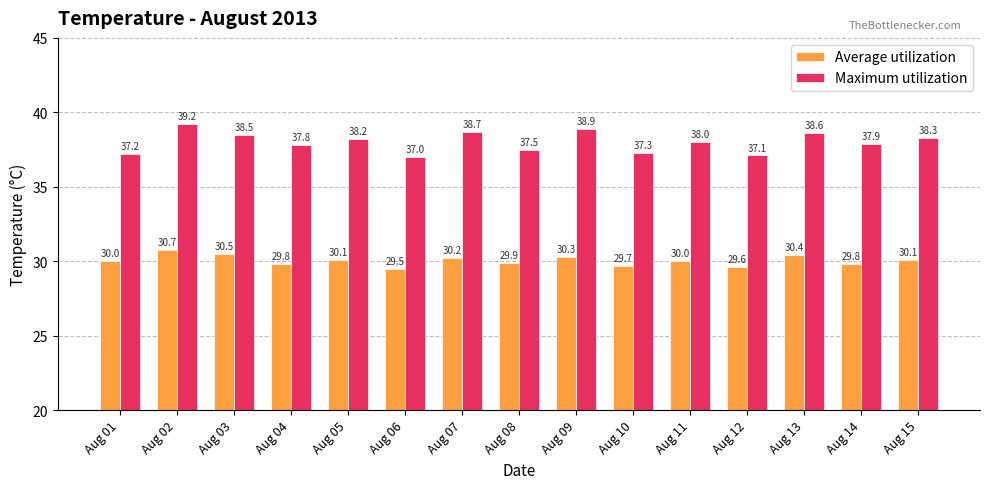

Between Aug 12 and Aug 14, which series saw the biggest shift?

Maximum utilization